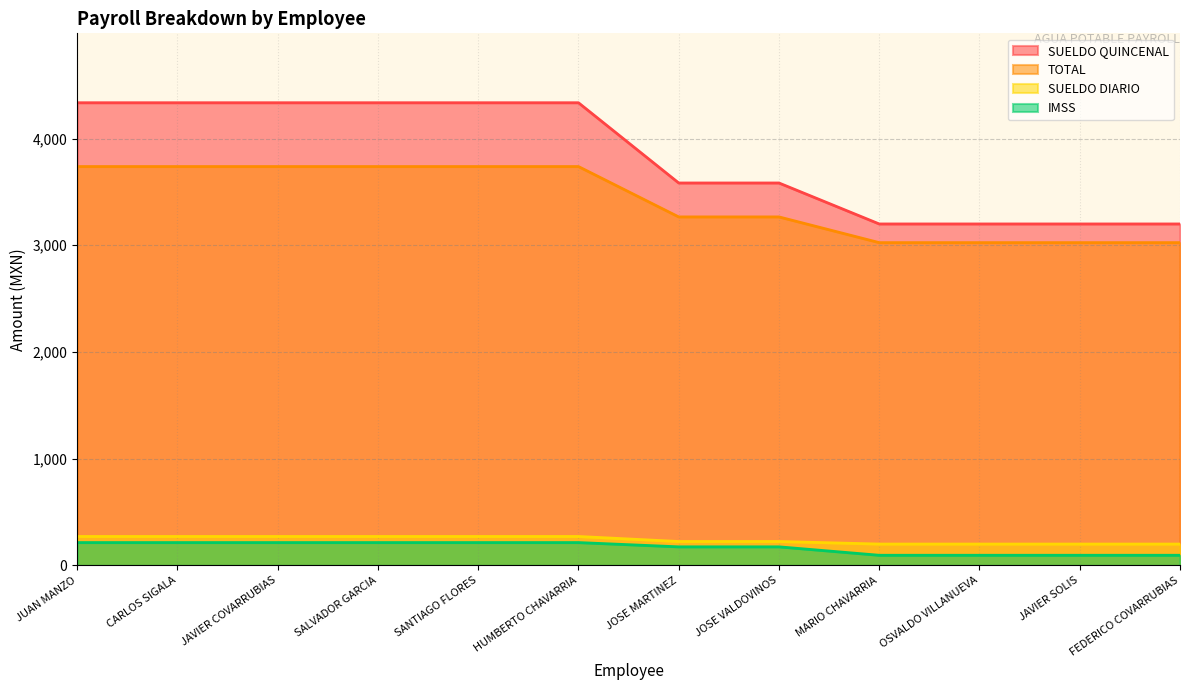

Is the value of SUELDO DIARIO at SANTIAGO FLORES greater than the value of IMSS at JAVIER COVARRUBIAS?

Yes